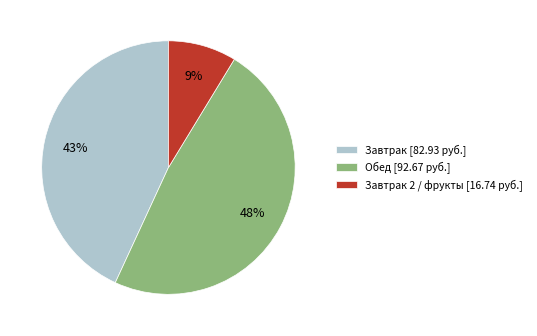

Combined, do Завтрак 2 / фрукты [16.74 руб.] and Обед [92.67 руб.] account for over 50%?

Yes